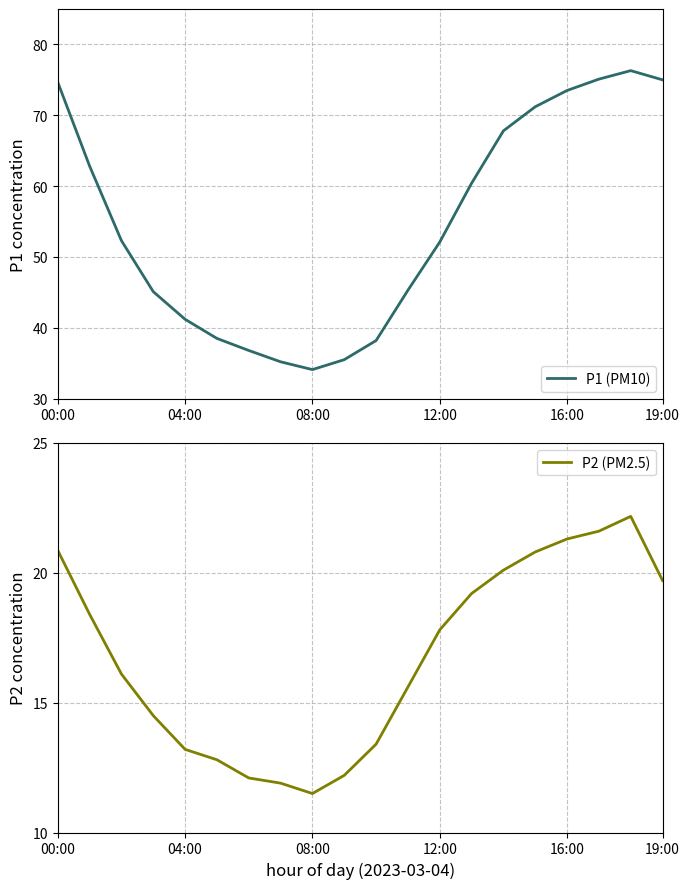

Is it true that P2 (PM2.5) equals 19.7 at 19:00?

True